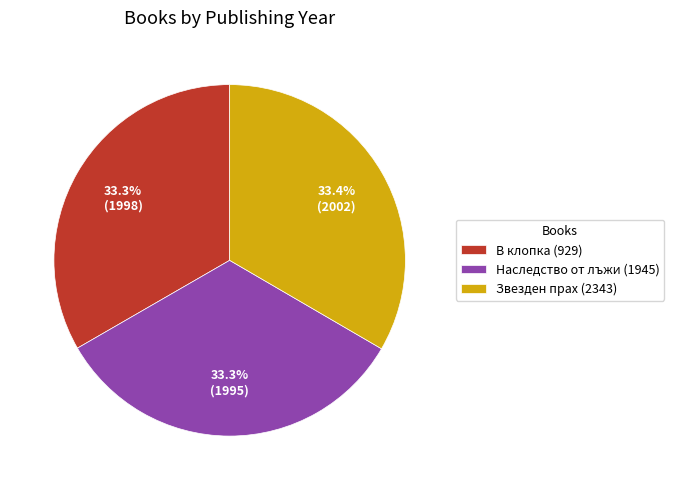

To the nearest percent, what is the combined percentage of Наследство от лъжи (1945) and В клопка (929)?

67%